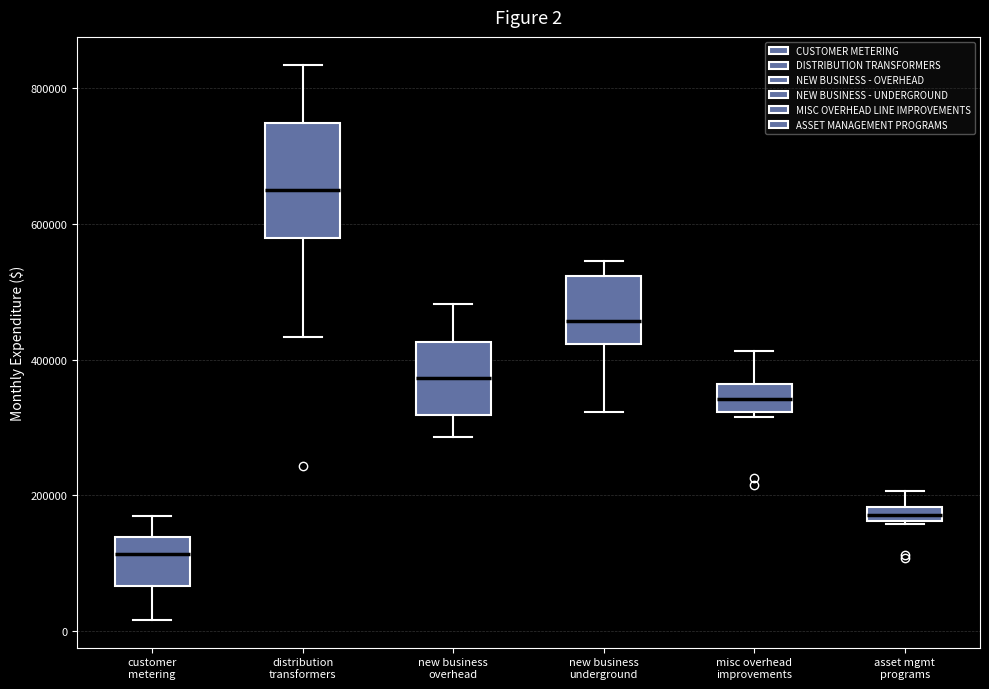

Comparing the boxes themselves (not the whiskers), which one is the tallest?

distribution transformers